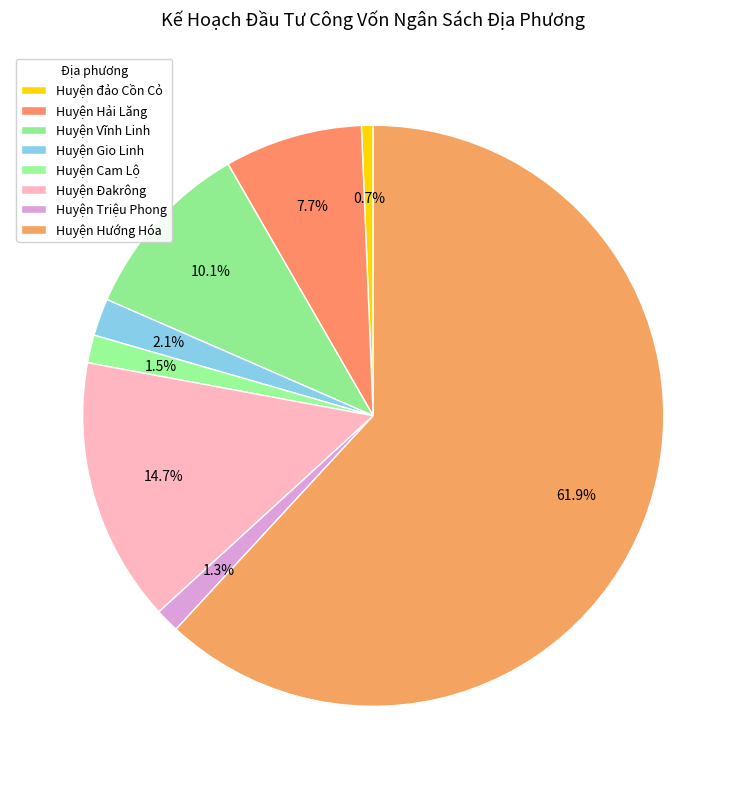

Count the number of slices in the pie.

8